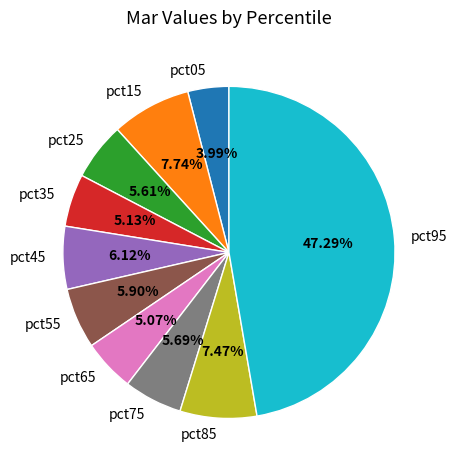

Is it true that pct25 is 12% of the pie?

False